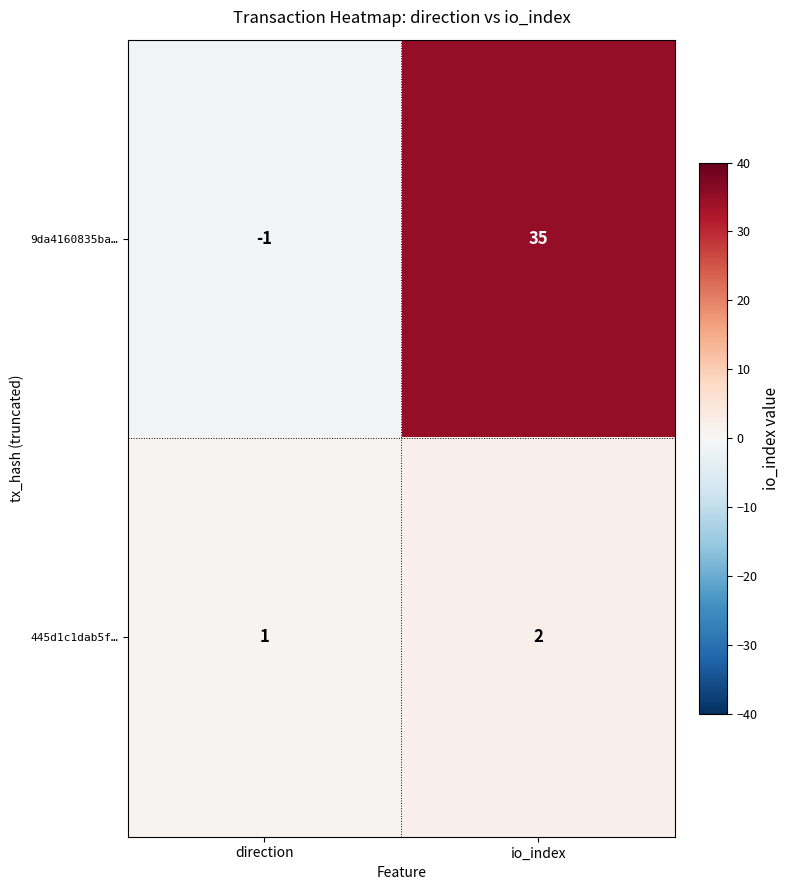

Between direction and io_index, which series saw the biggest shift?

9da4160835ba…